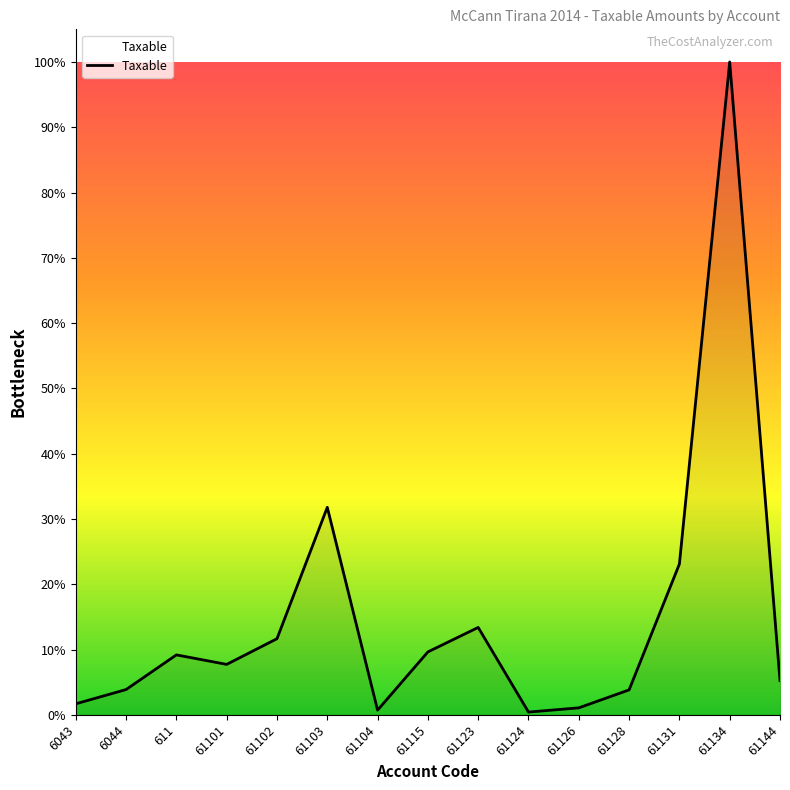

Which label corresponds to the smallest value in the chart?

61124